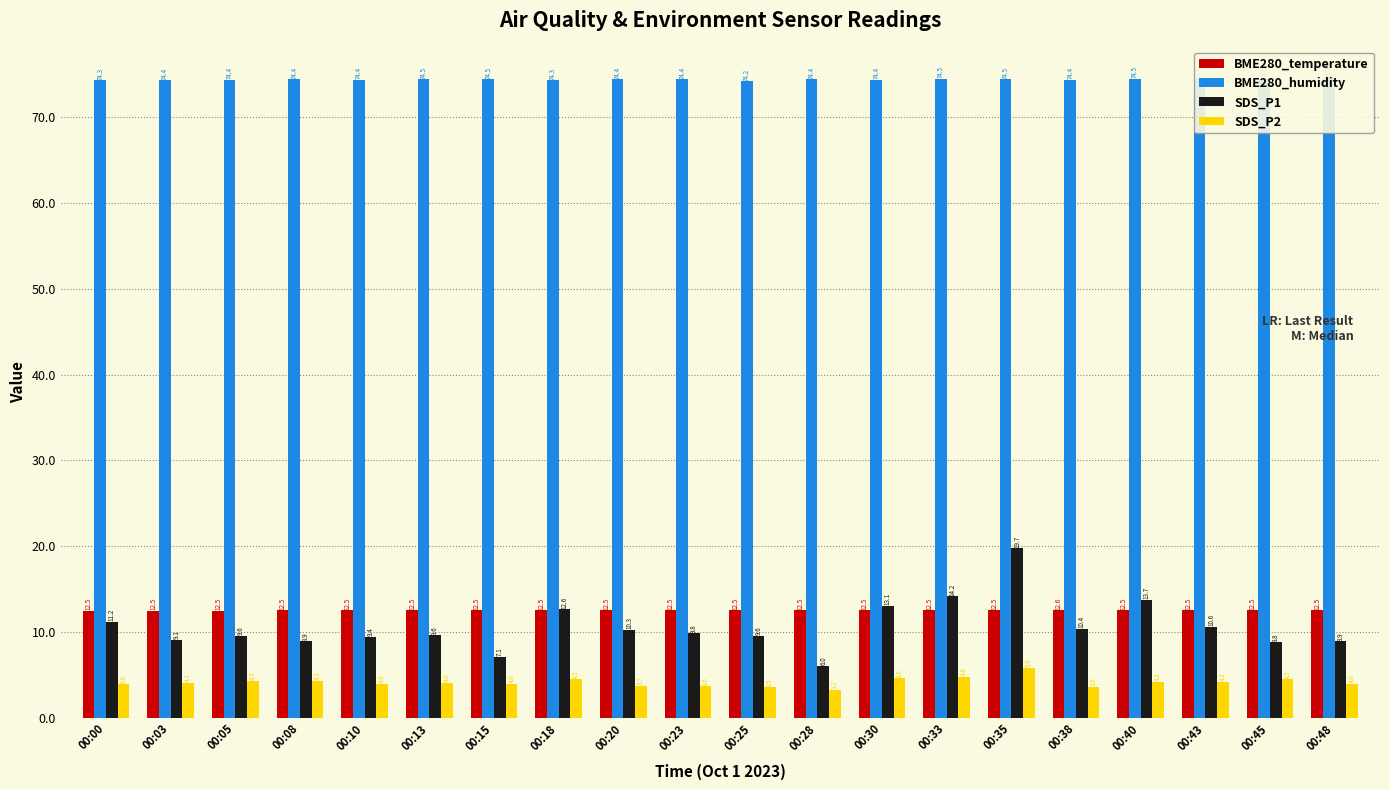

Between 00:18 and 00:20, which series saw the biggest shift?

SDS_P1